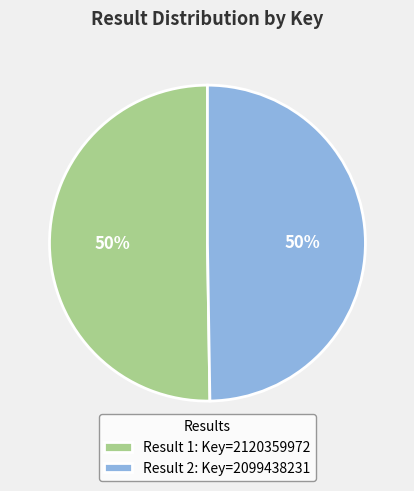

Do Result 1: Key=2120359972 and Result 2: Key=2099438231 together represent more than half of the pie?

Yes